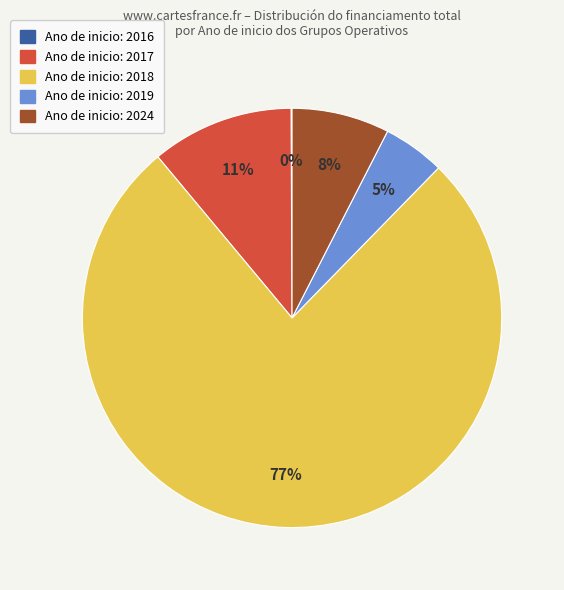

Does any single category account for the majority?

Yes